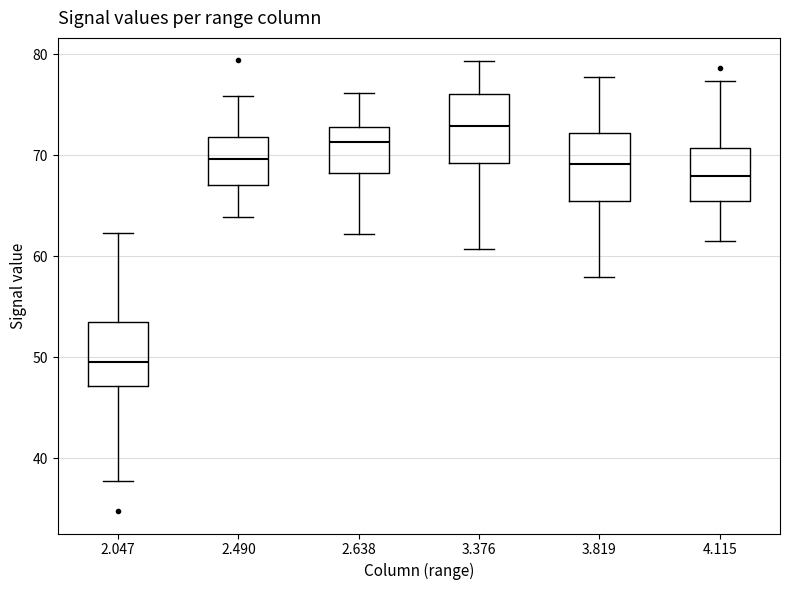

Reading left to right, read every box against the y-axis: the position of its median line, the range the box covers, and the ends of its whiskers. The values are not printed on the chart, so give them approximately, as read against the axis.

2.047: median 50, box 47 to 54, whiskers 38 to 62
2.490: median 70, box 67 to 72, whiskers 64 to 76
2.638: median 71, box 68 to 73, whiskers 62 to 76
3.376: median 73, box 69 to 76, whiskers 61 to 79
3.819: median 69, box 66 to 72, whiskers 58 to 78
4.115: median 68, box 65 to 71, whiskers 62 to 77